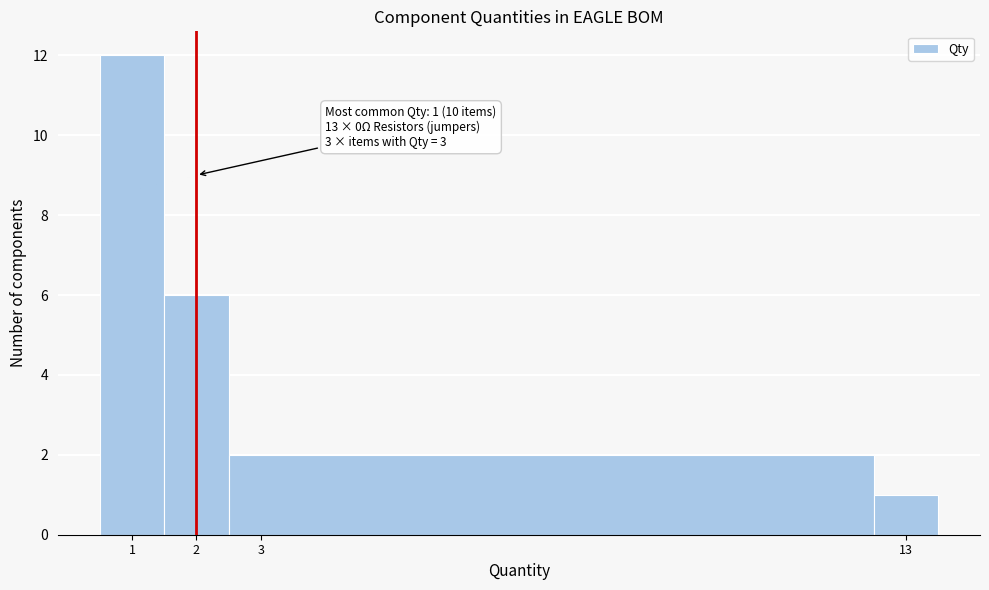

Which range on the x-axis has the tallest bar?

0.5 to 1.5